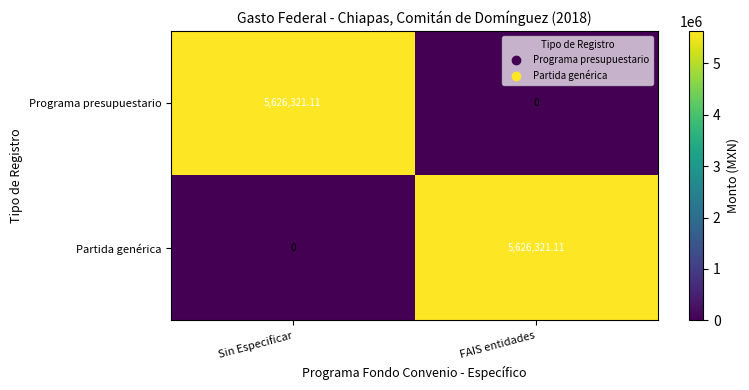

At which label does Partida genérica first exceed 5626321?

FAIS entidades